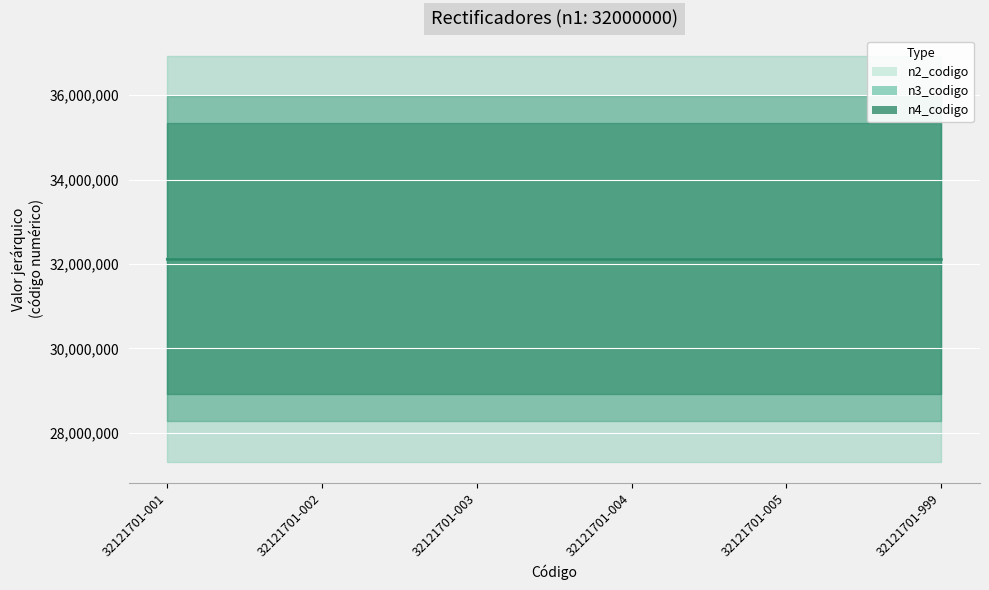

True or false: n4_codigo and n2_codigo intersect in this chart.

False